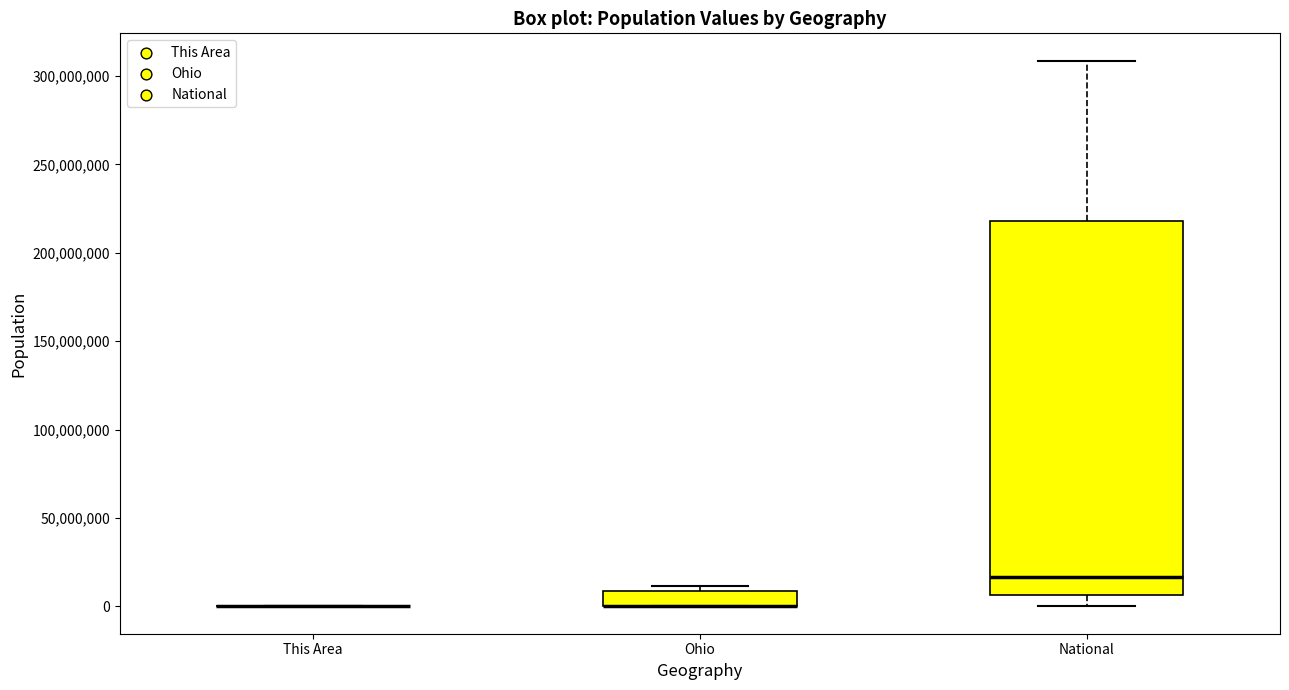

Reading left to right, transcribe this box plot: for each box, give where its median line is, the range the box spans, and where its two whiskers end, as read against the y-axis. The values are not printed on the chart, so give them approximately, as read against the axis.

This Area: box collapsed to a line at 0, whiskers 0 to 0
Ohio: median 0 (drawn on the box's lower edge), box 0 to 10000000, whiskers 0 to 10000000 (just above the box's upper edge)
National: median 15000000, box 5000000 to 220000000, whiskers 0 to 310000000